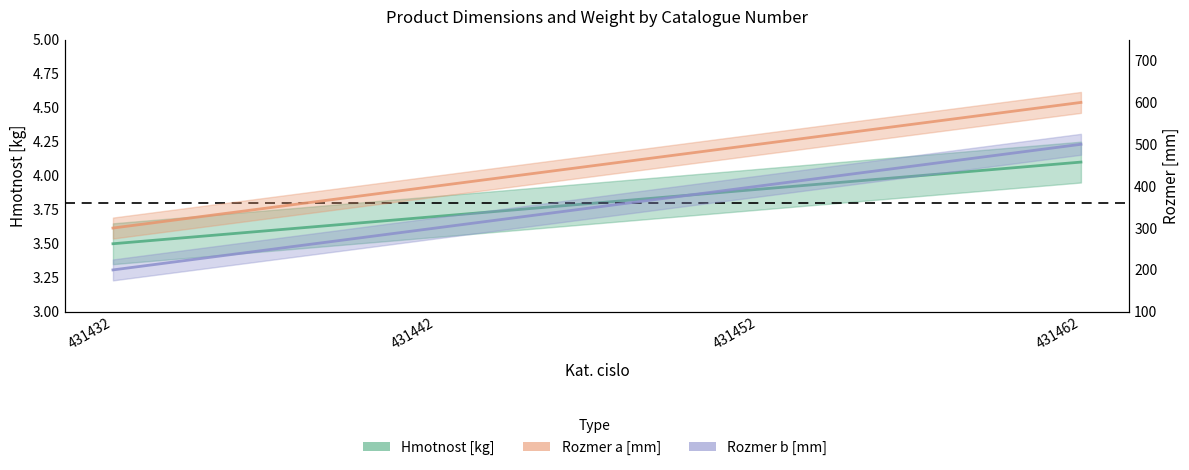

How many data points in Rozmer b [mm] are above 400?

1